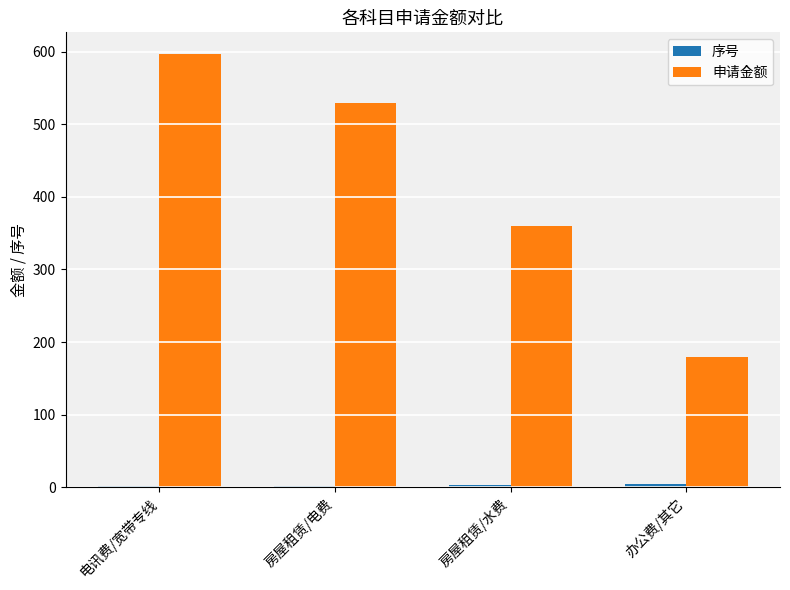

Count the 申请金额 values in the range 360 to 597.

3